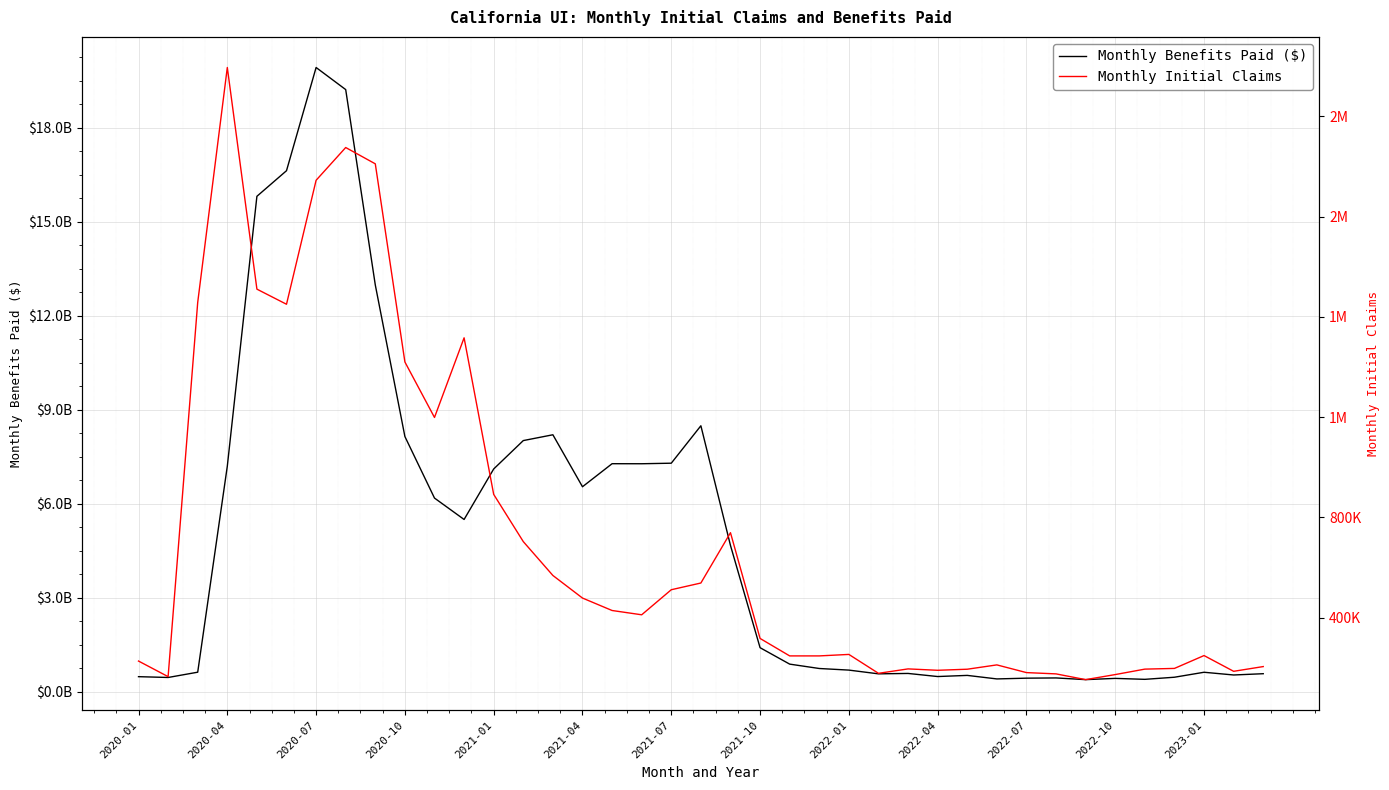

How many interior local peaks does the Monthly Initial Claims series have?

8